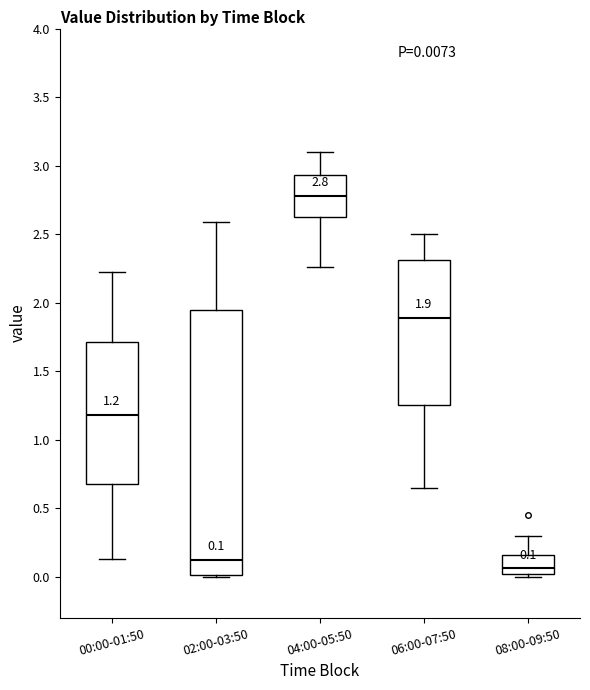

Which box's median line is the lowest?

08:00-09:50